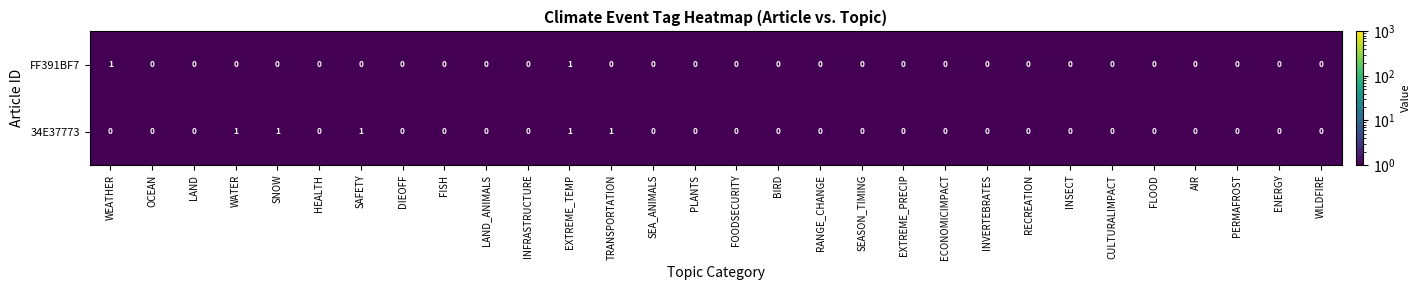

List the series in order of their overall mean, highest first.

34E37773, FF391BF7